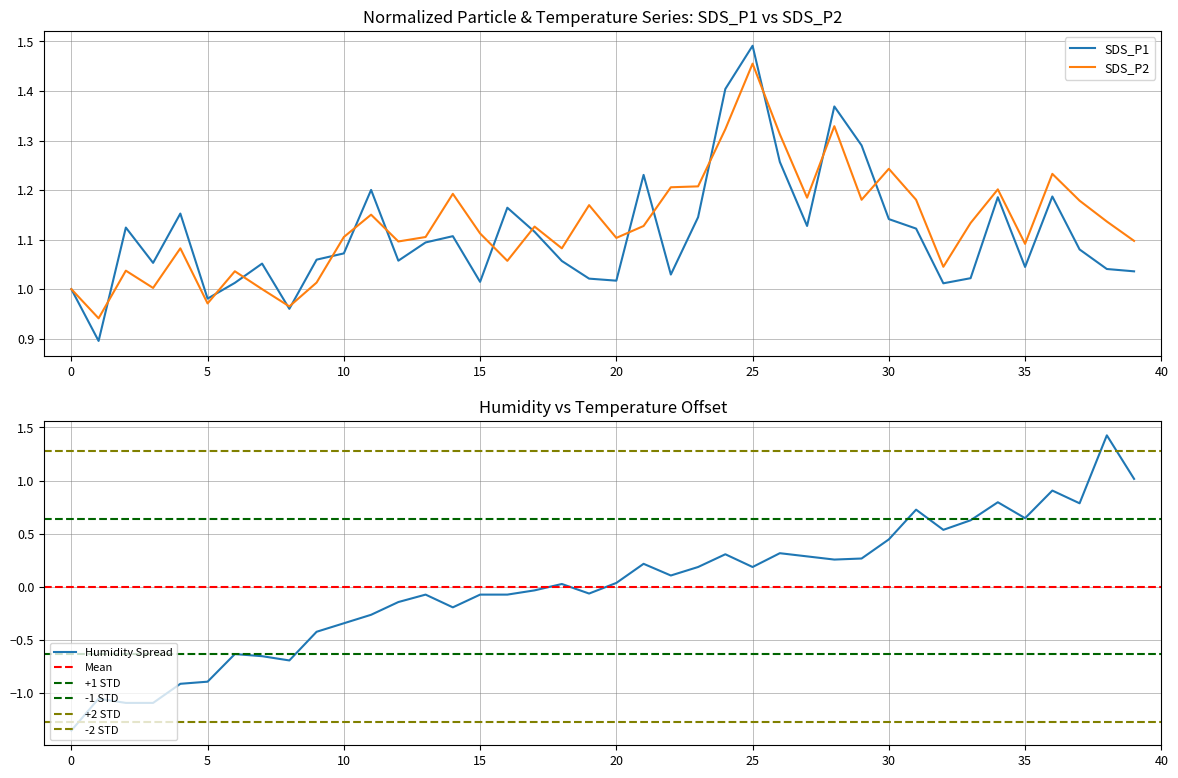

Which series has the largest range (max minus min)?

BME280_humidity